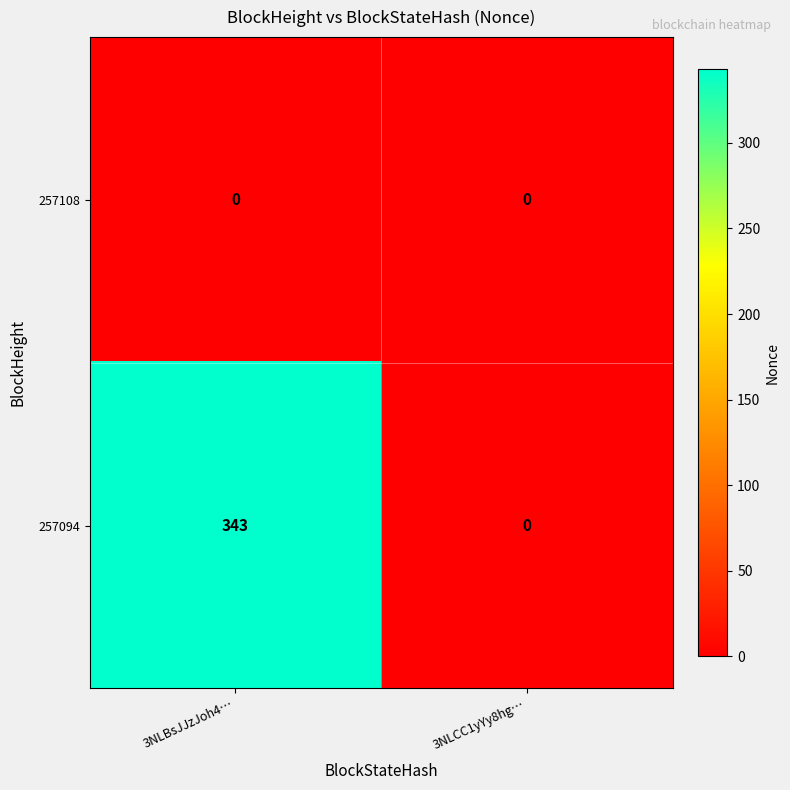

What is the total value across all series at 3NLBsJJzJoh4…?

343